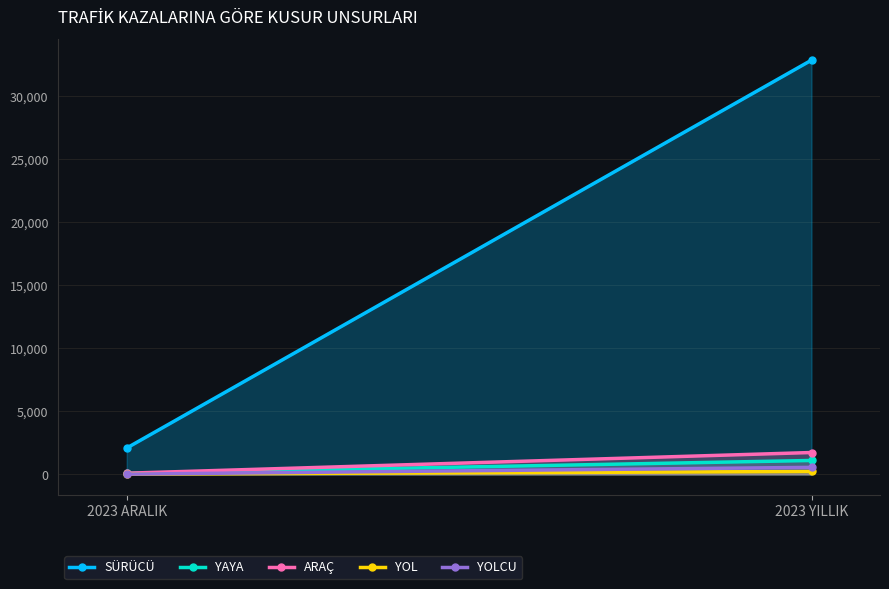

What is the spread (max minus min) of values at 2023 ARALIK?

2069